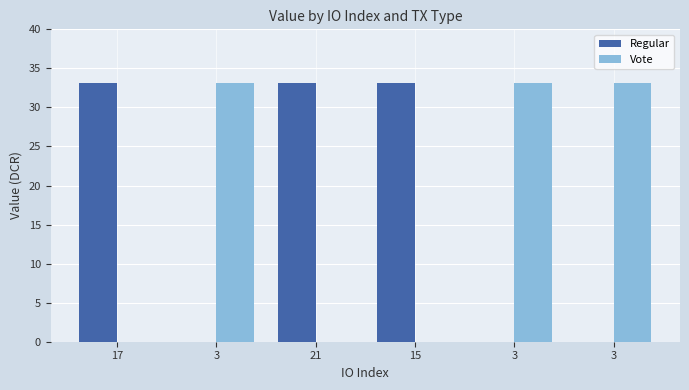

What is the sum of all Vote values?

99.3